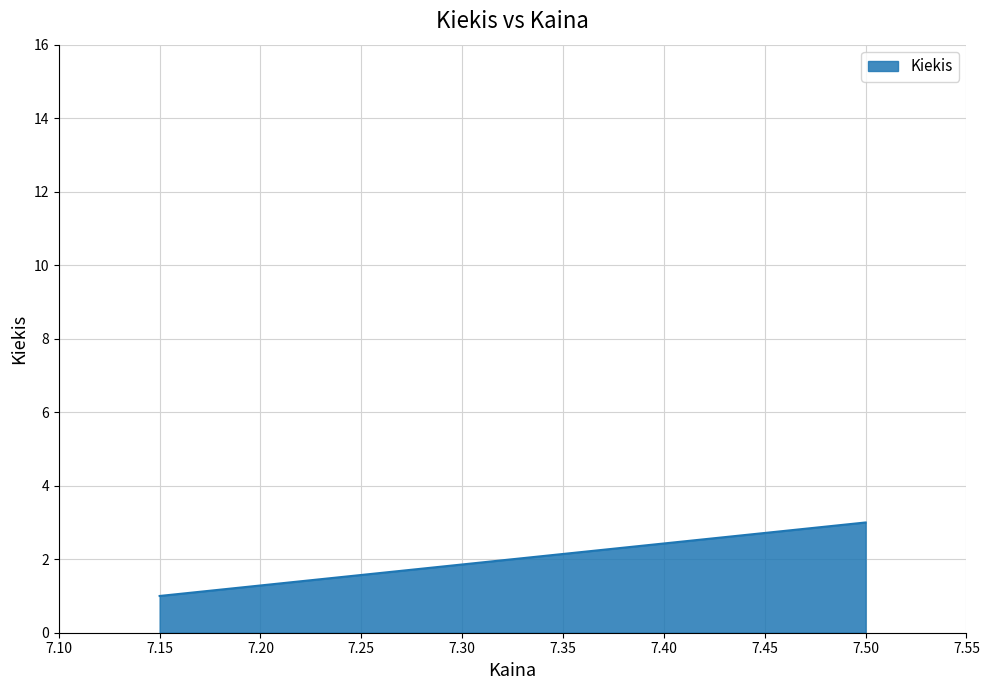

List the labels in order of value, largest first.

7.5, 7.15, 7.15